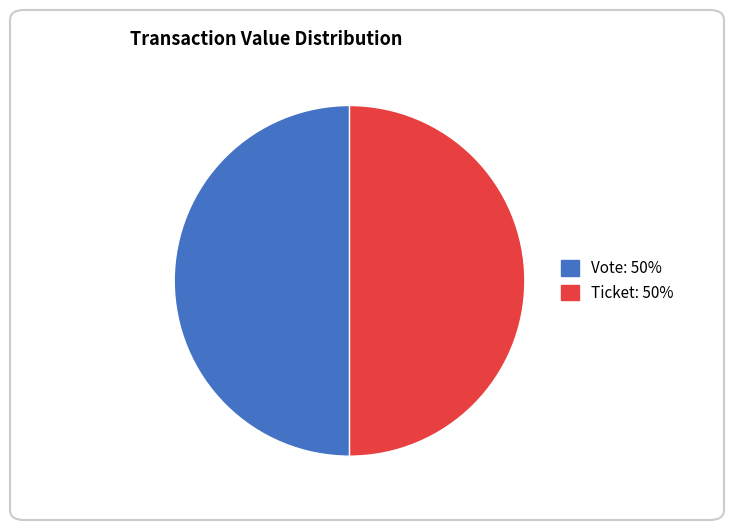

How many slices are in this pie chart?

2